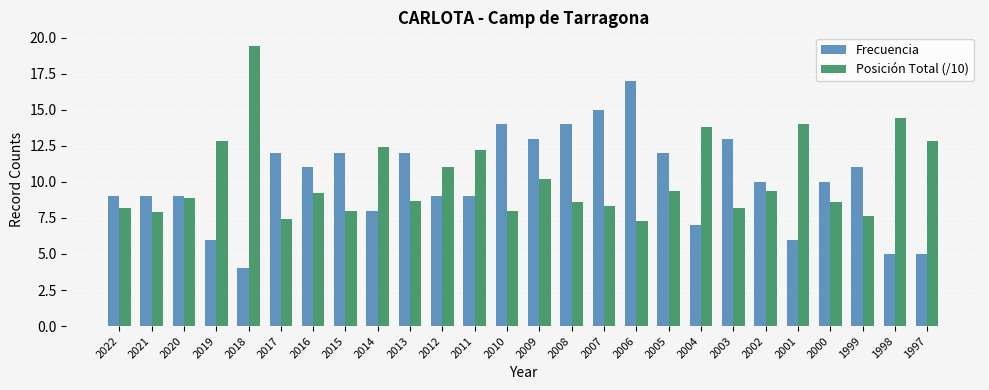

Reading left to right, list all the values displayed in this chart.

Frecuencia: 2022=9.0	2021=9.0	2020=9.0	2019=6.0	2018=4.0	2017=12.0	2016=11.0	2015=12.0	2014=8.0	2013=12.0	2012=9.0	2011=9.0	2010=14.0	2009=13.0	2008=14.0	2007=15.0	2006=17.0	2005=12.0	2004=7.0	2003=13.0	2002=10.0	2001=6.0	2000=10.0	1999=11.0	1998=5.0	1997=5.0
Posición Total (/10): 2022=8.2	2021=7.9	2020=8.9	2019=12.8	2018=19.4	2017=7.4	2016=9.2	2015=8.0	2014=12.4	2013=8.7	2012=11.0	2011=12.2	2010=8.0	2009=10.2	2008=8.6	2007=8.3	2006=7.3	2005=9.4	2004=13.8	2003=8.2	2002=9.4	2001=14.0	2000=8.6	1999=7.6	1998=14.4	1997=12.8